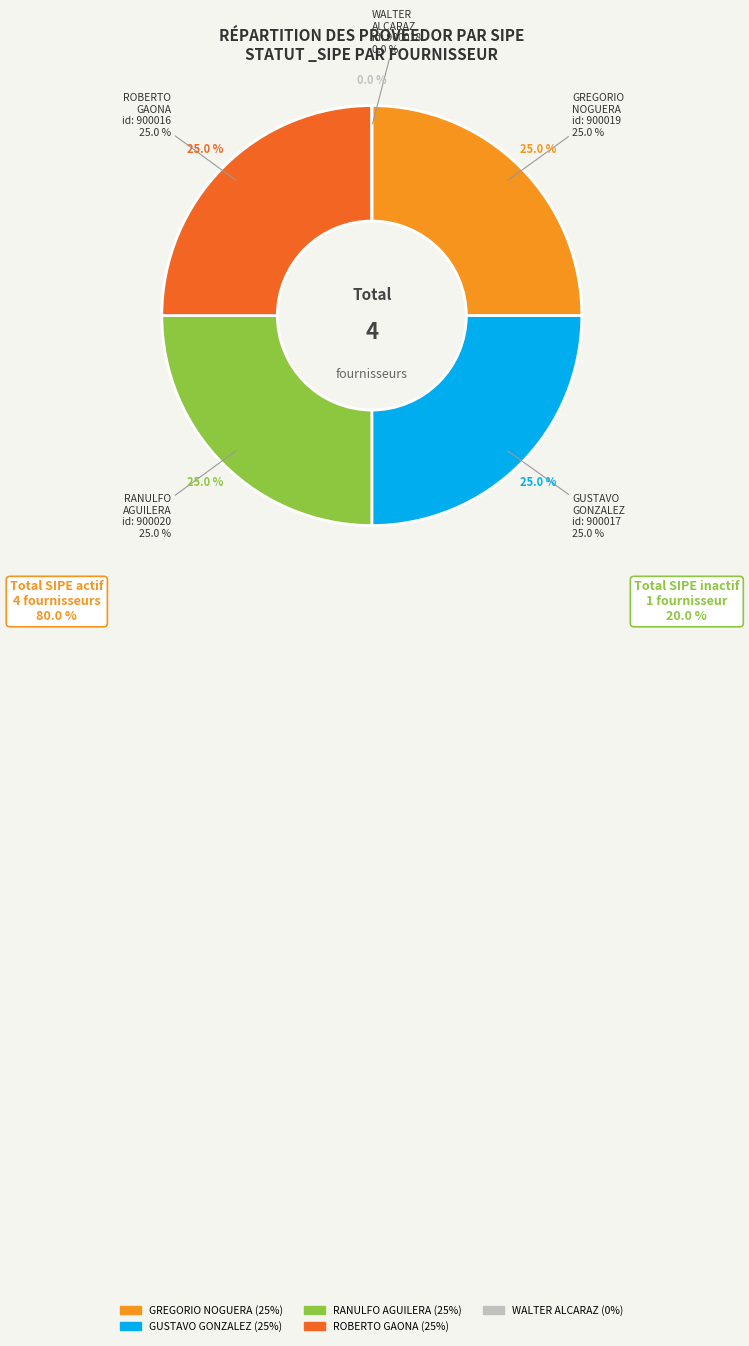

What portion of the pie excludes ROBERTO GAONA ROJAS?

75.0%